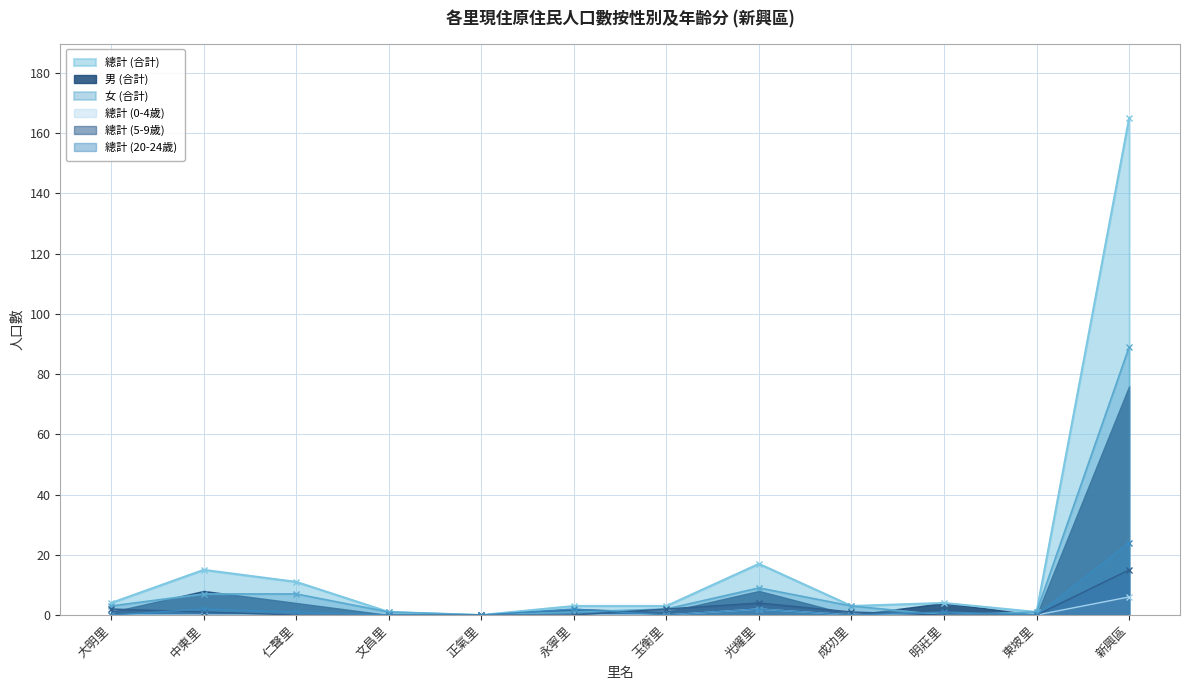

What is the sum of the 總計 (5-9歲) values at 光耀里 and 大明里?

6